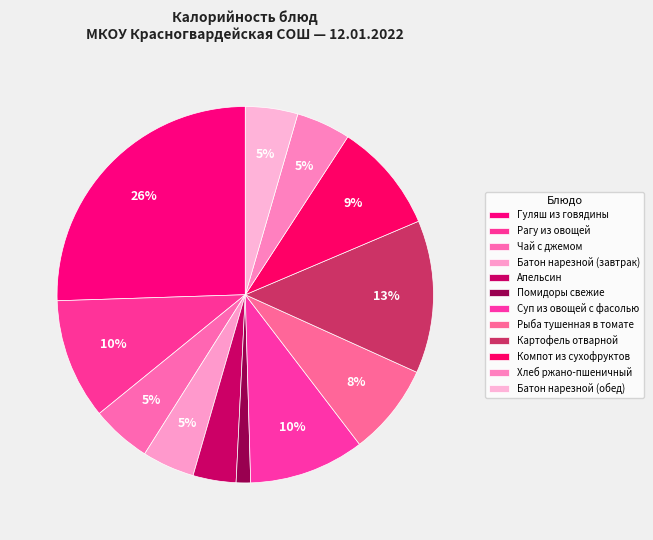

What percentage is NOT represented by Суп из овощей с фасолью?

90.1%